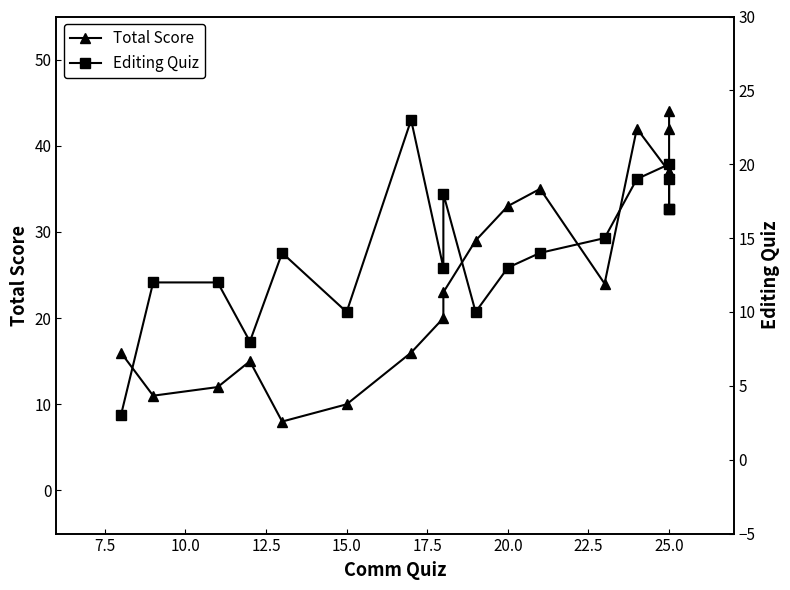

List the series in order of their overall mean, highest first.

Total Score, Editing Quiz